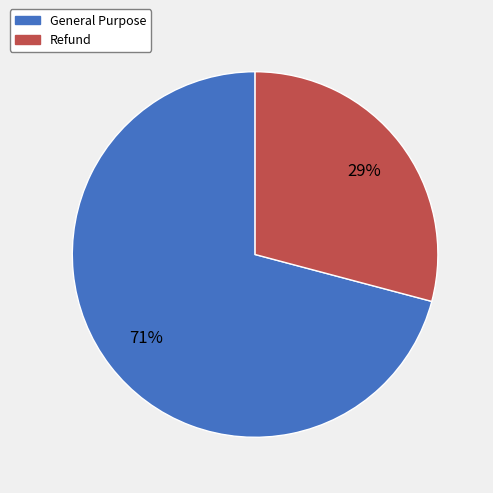

Which slice is the smallest?

Refund